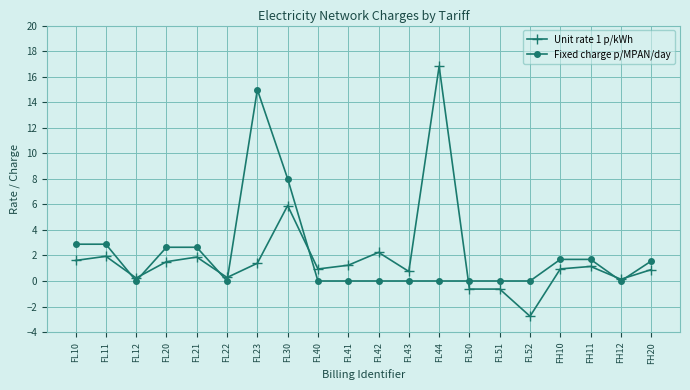

Where is Unit rate 1 p/kWh nearest to the value 7?

FL30